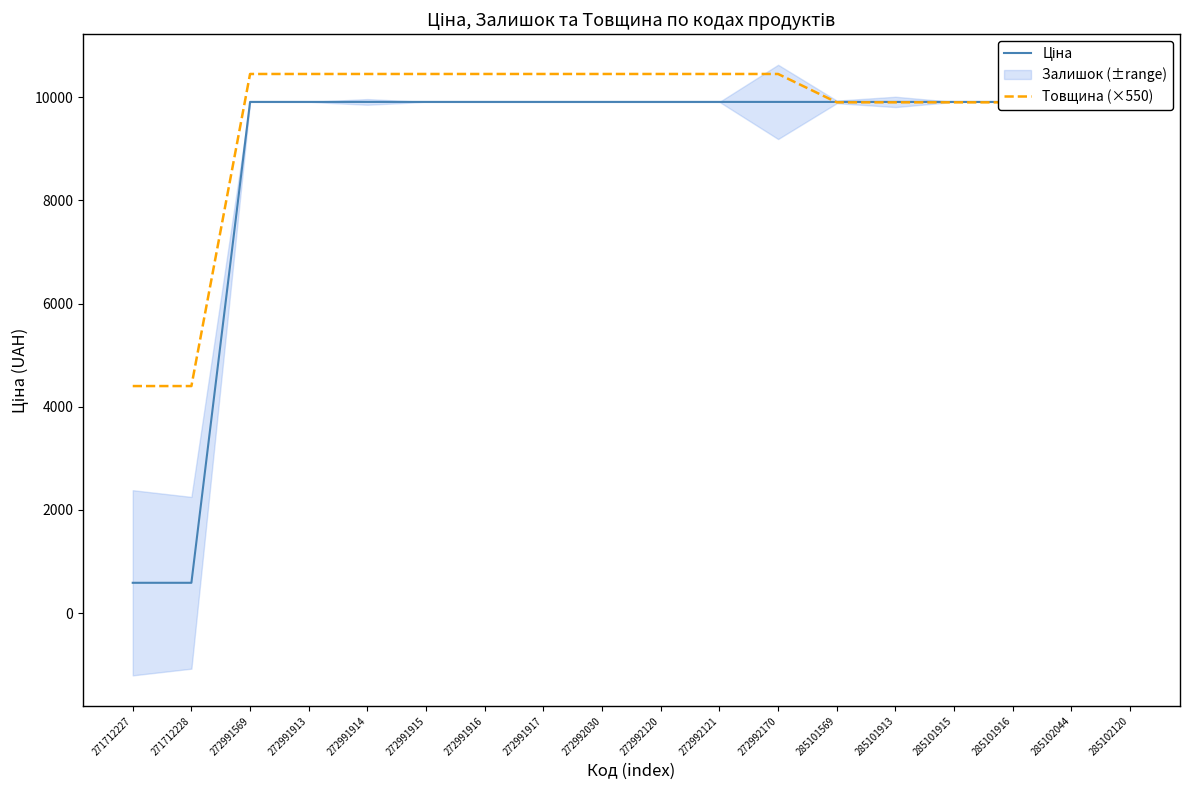

Reading left to right, list all the values displayed in this chart.

Ціна: 271712227=586.0	271712228=586.0	272991569=9908.5	272991913=9908.5	272991914=9908.5	272991915=9908.5	272991916=9908.5	272991917=9908.5	272992030=9908.5	272992120=9908.5	272992121=9908.5	272992170=9908.5	285101569=9908.5	285101913=9908.5	285101915=9908.5	285101916=9908.5	285102044=9908.5	285102120=9908.5
Товщина (×550): 271712227=4400.0	271712228=4400.0	272991569=10450.0	272991913=10450.0	272991914=10450.0	272991915=10450.0	272991916=10450.0	272991917=10450.0	272992030=10450.0	272992120=10450.0	272992121=10450.0	272992170=10450.0	285101569=9900.0	285101913=9900.0	285101915=9900.0	285101916=9900.0	285102044=9900.0	285102120=9900.0